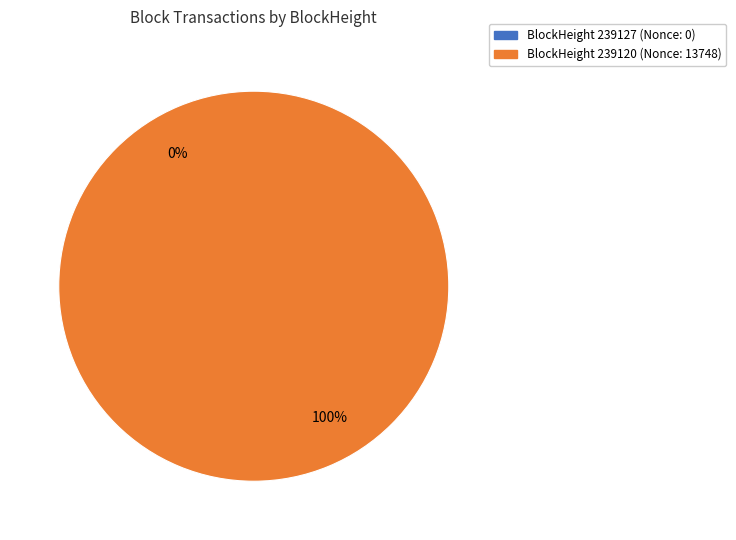

How many slices are in this pie chart?

2